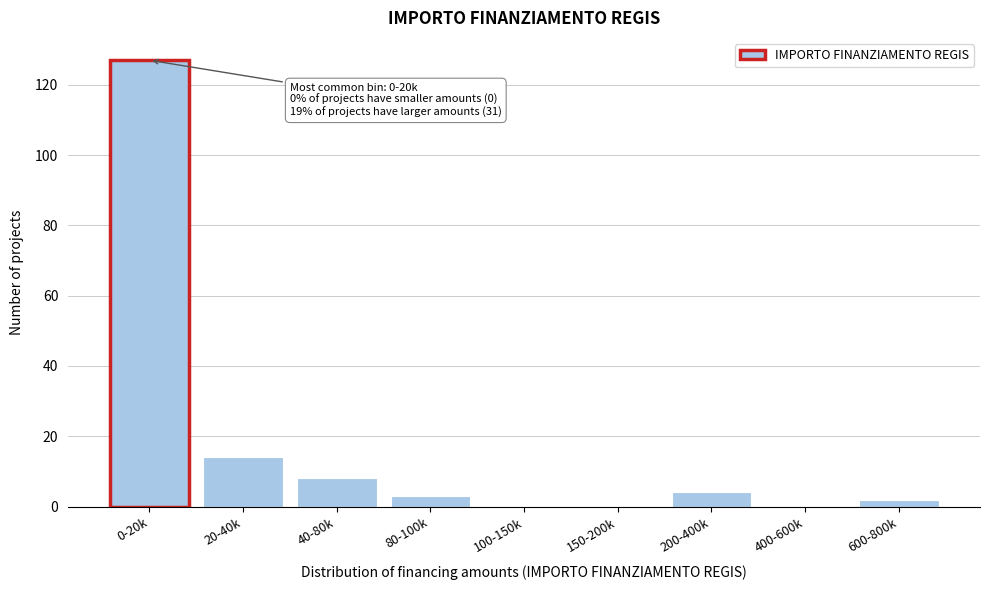

Reading left to right, what are all the values shown in this chart?

0-20k=127	20-40k=14	40-80k=8	80-100k=3	100-150k=0	150-200k=0	200-400k=4	400-600k=0	600-800k=2